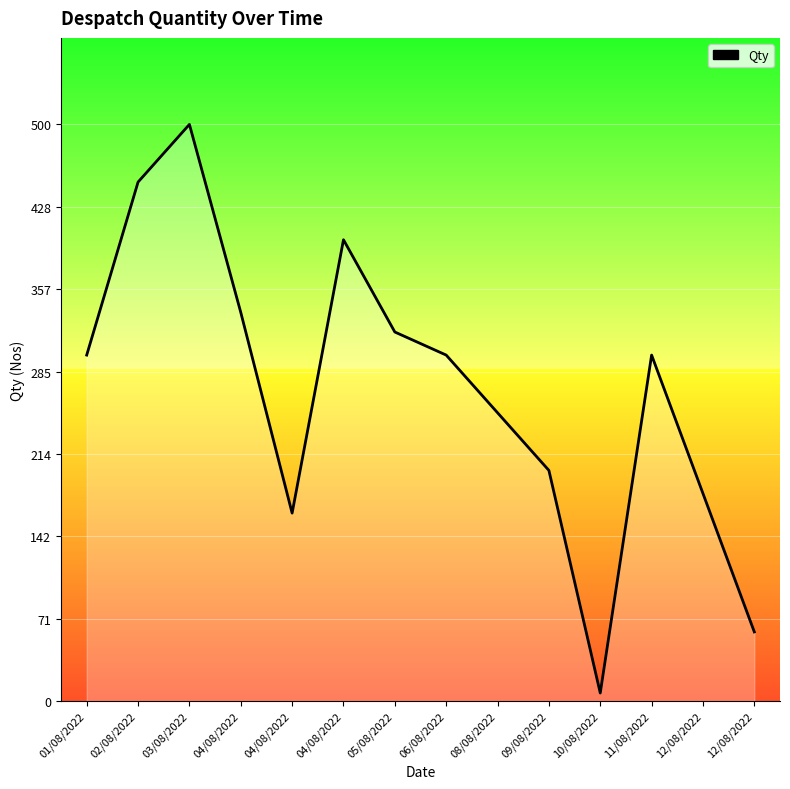

Where is the data nearest to the value 253?

08/08/2022